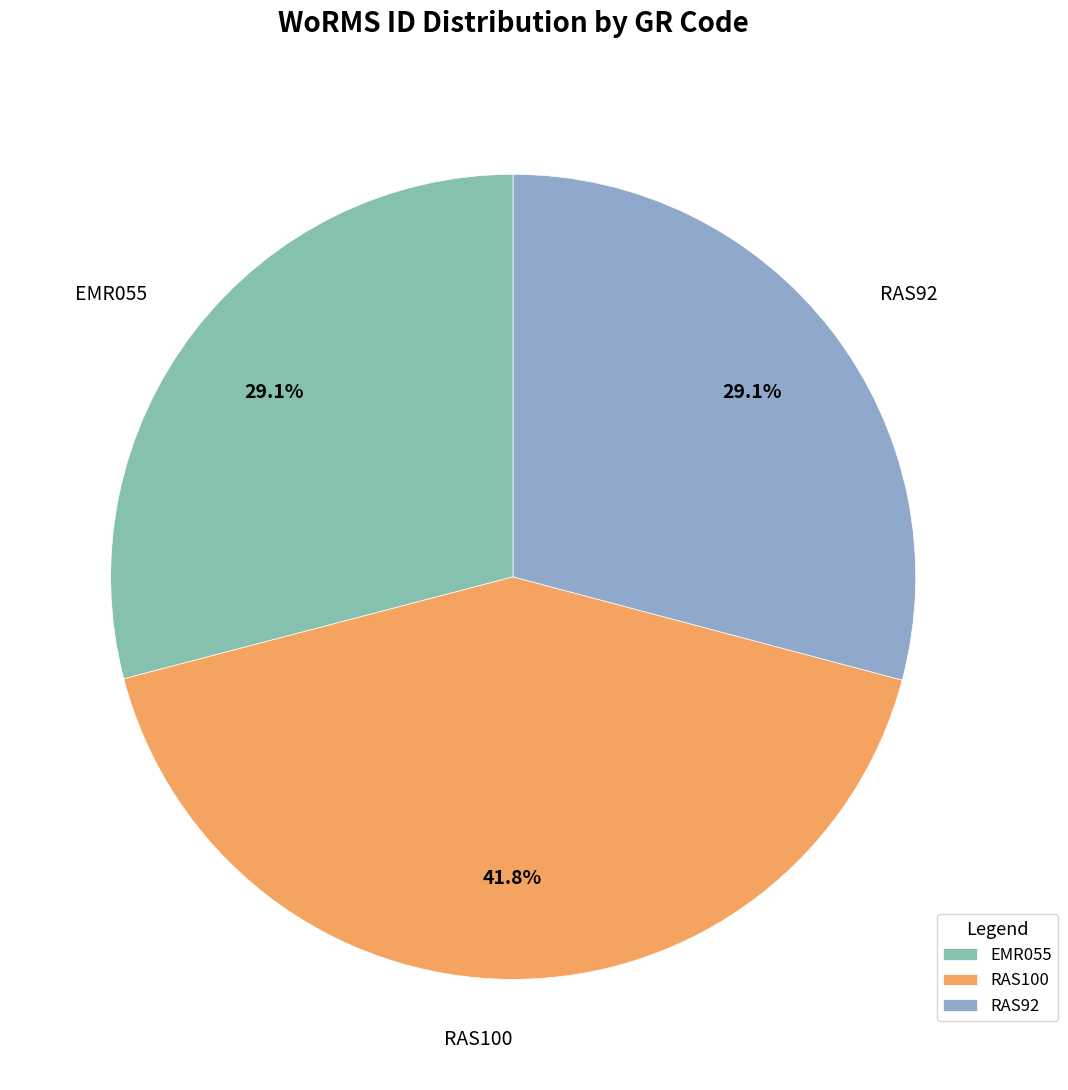

What percentage is the RAS92 slice, to the nearest percent?

29%